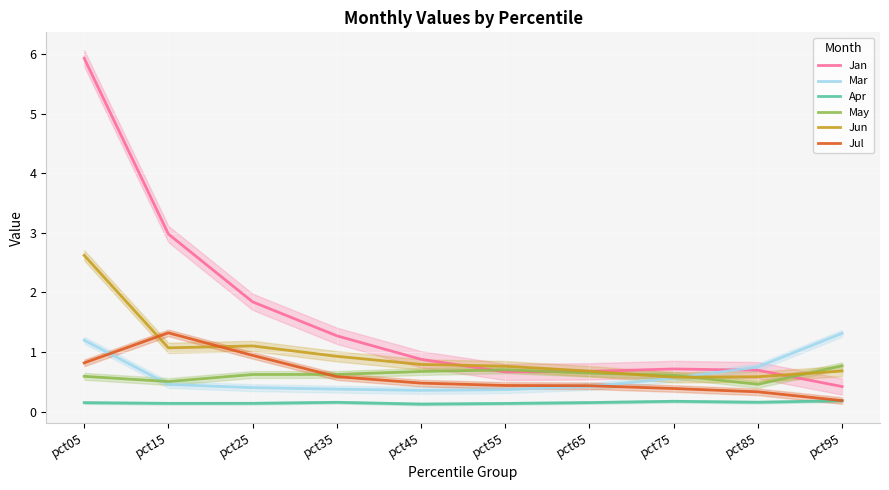

How many data points does each series have?

10